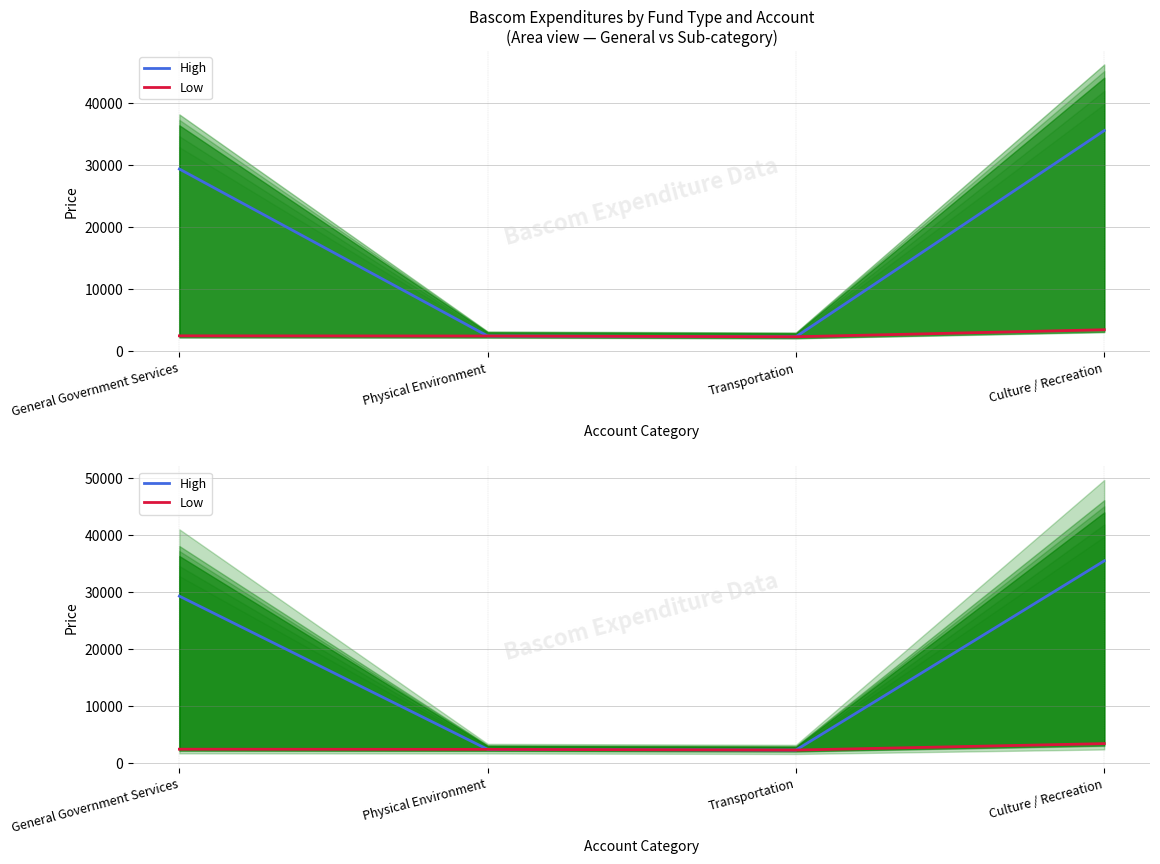

True or false: High and Low intersect in this chart.

False